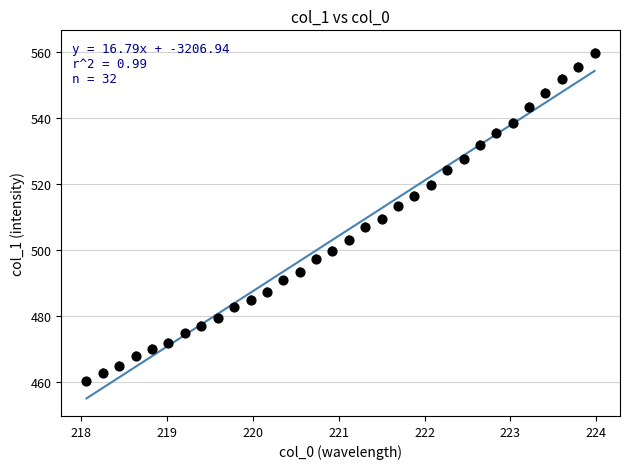

What is the range of Y values (max minus min)?

99.8